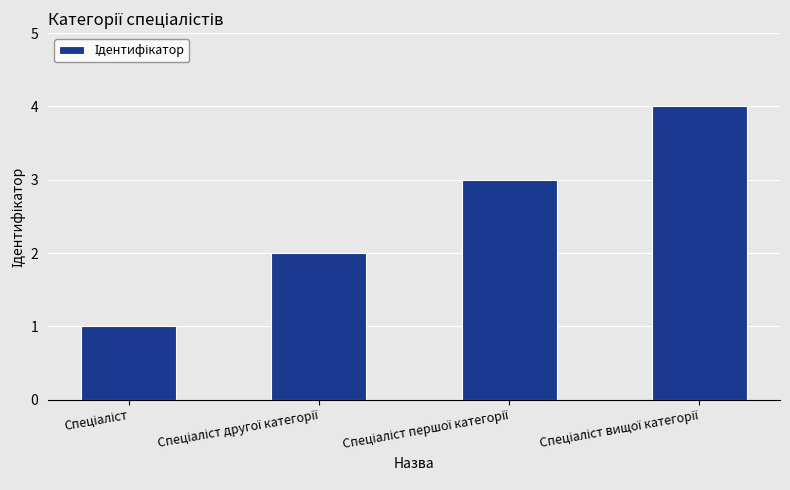

What is the difference between the maximum and minimum values?

3